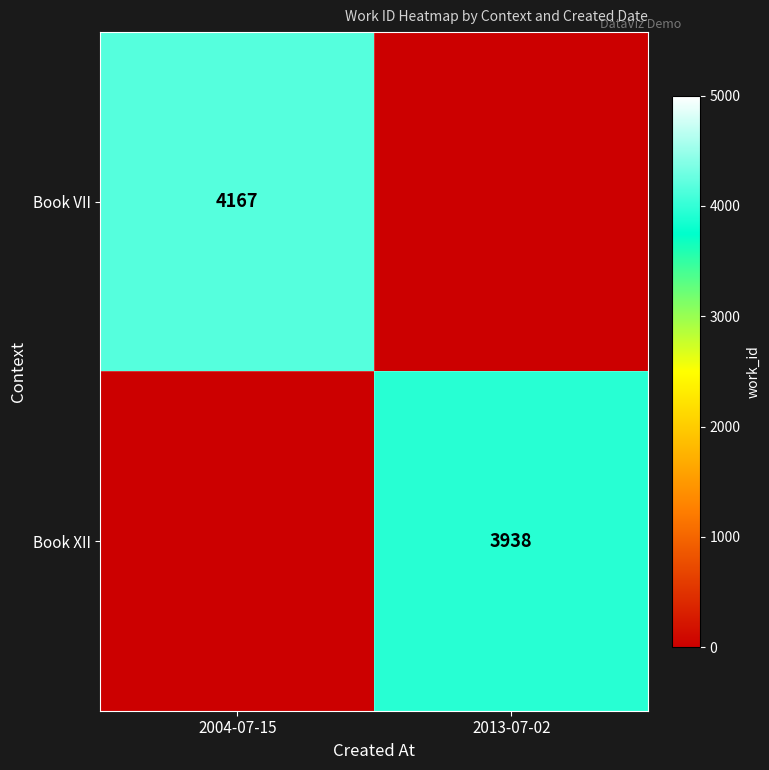

Is the value of Book XII at 2013-07-02 greater than the value of Book VII at 2004-07-15?

No